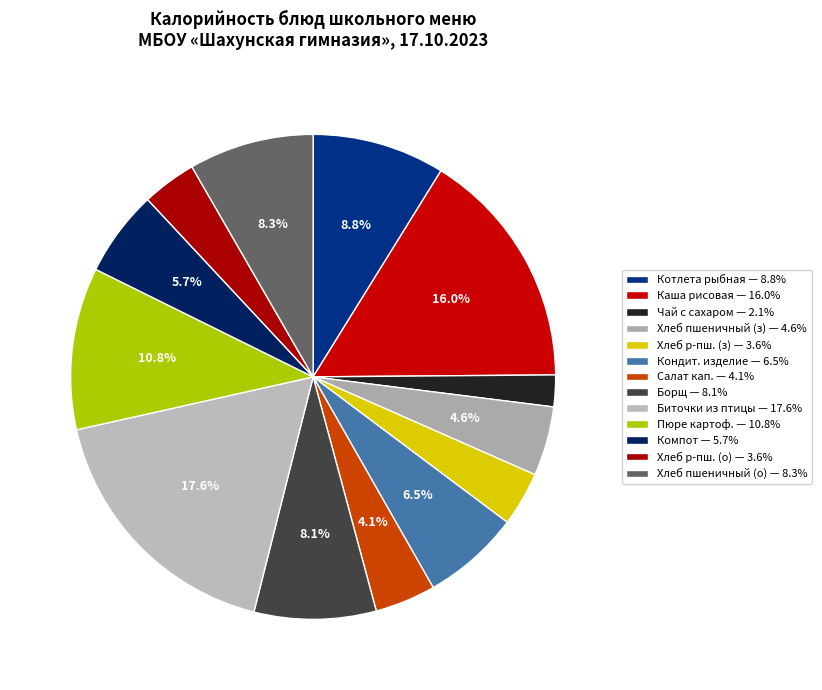

Which slice is the smallest?

Чай с сахаром